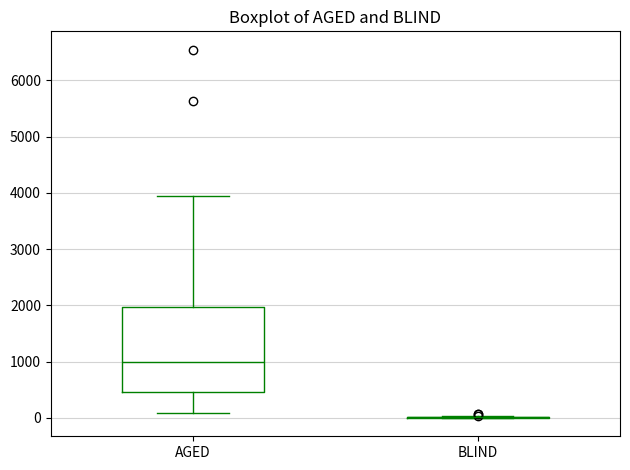

Reading left to right, read every box against the y-axis: the position of its median line, the range the box covers, and the ends of its whiskers. The values are not printed on the chart, so give them approximately, as read against the axis.

AGED: median 1000, box 500 to 2000, whiskers 100 to 3900
BLIND: box collapsed to a line at 0, whiskers 0 to 0